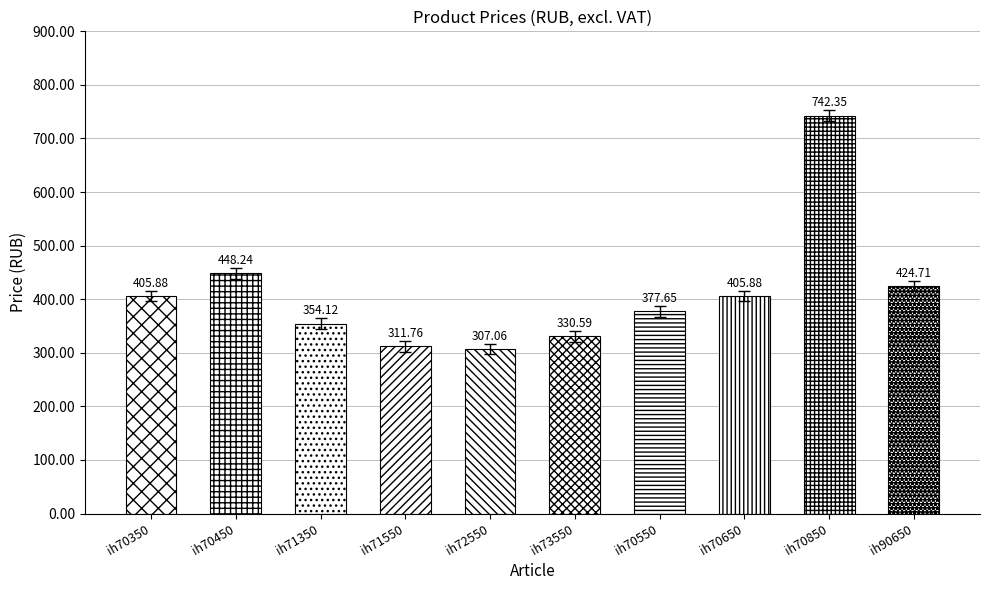

What is the sum of the values at ih70650 and ih71550?

717.6